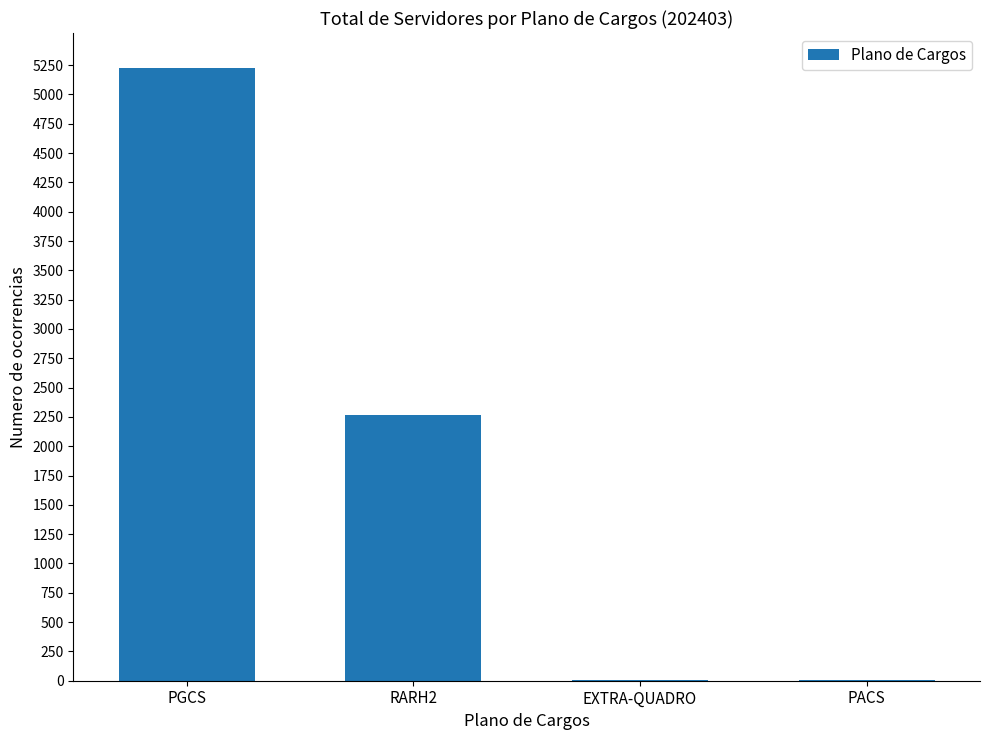

At which label is the value closest to 2614?

RARH2